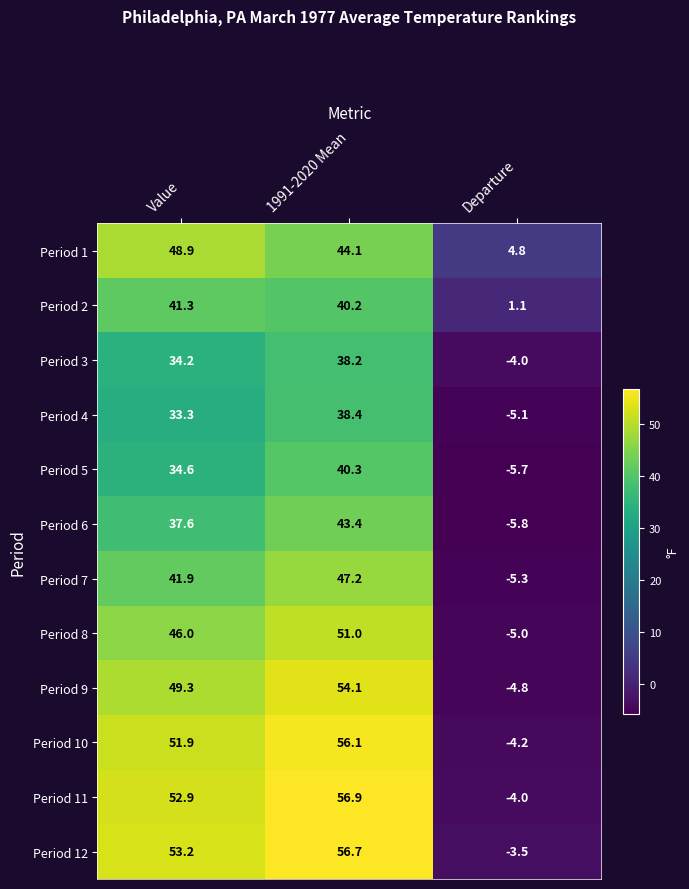

Is it true that Period 11 equals 52.9 at Value?

True